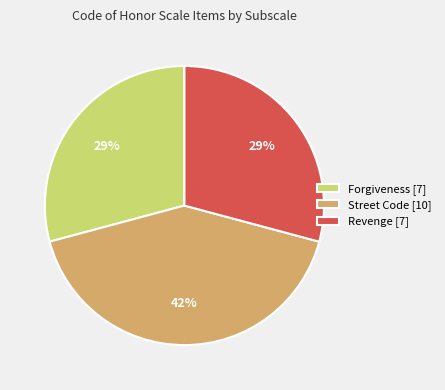

How many slices are in this pie chart?

3